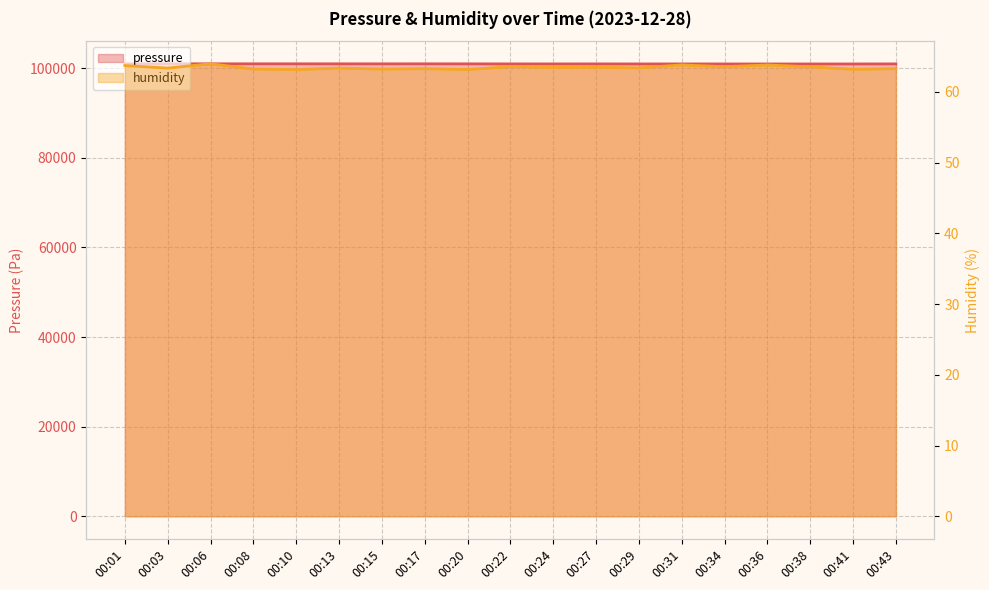

What is the average value of the pressure series?

100978.1